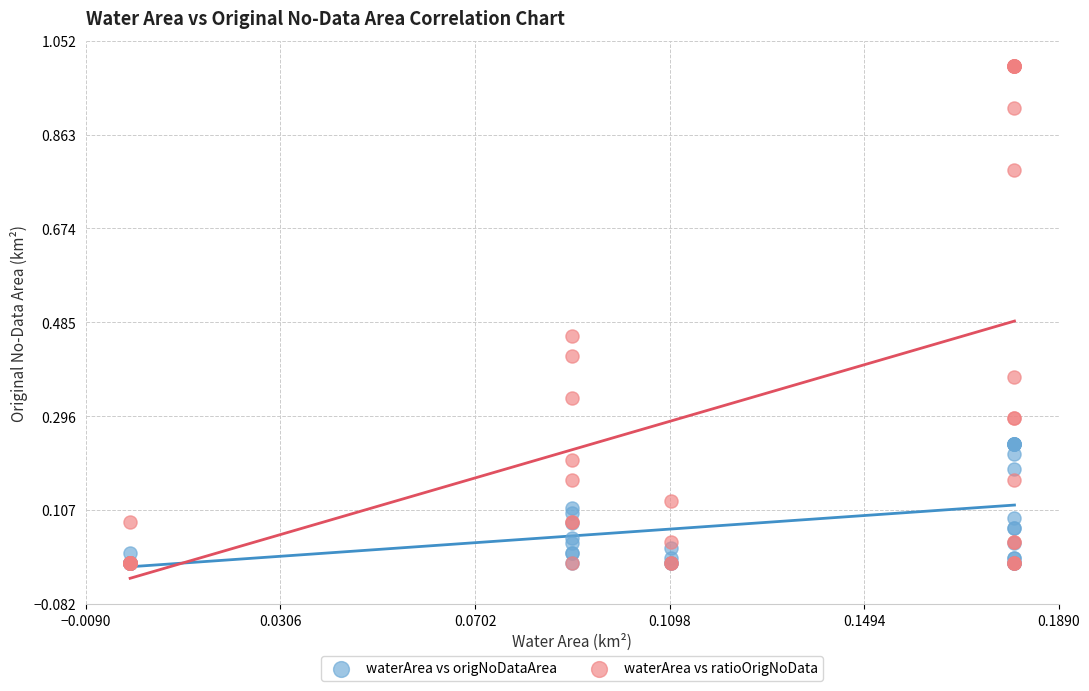

Which series contains the highest Y value?

waterArea vs ratioOrigNoData